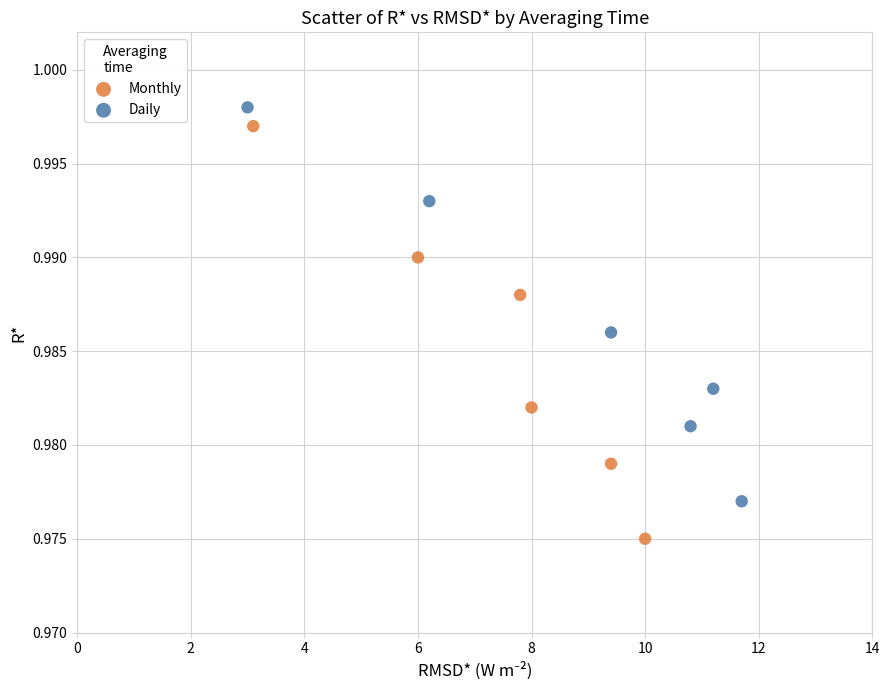

What are all the series names shown in the legend?

Monthly, Daily